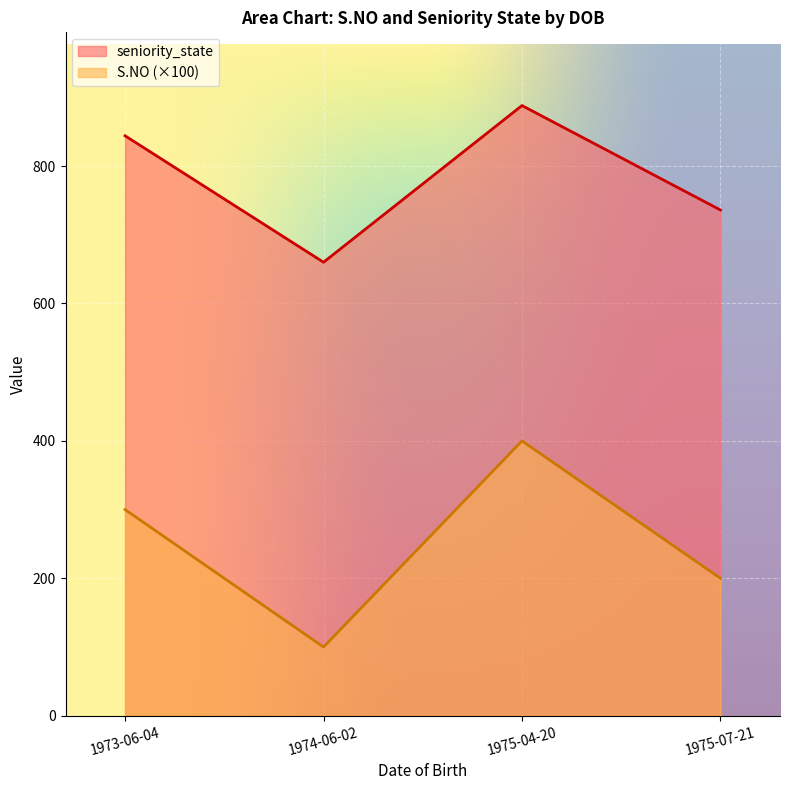

Which has a higher value, 1973-06-04 or 1975-04-20?

1975-04-20